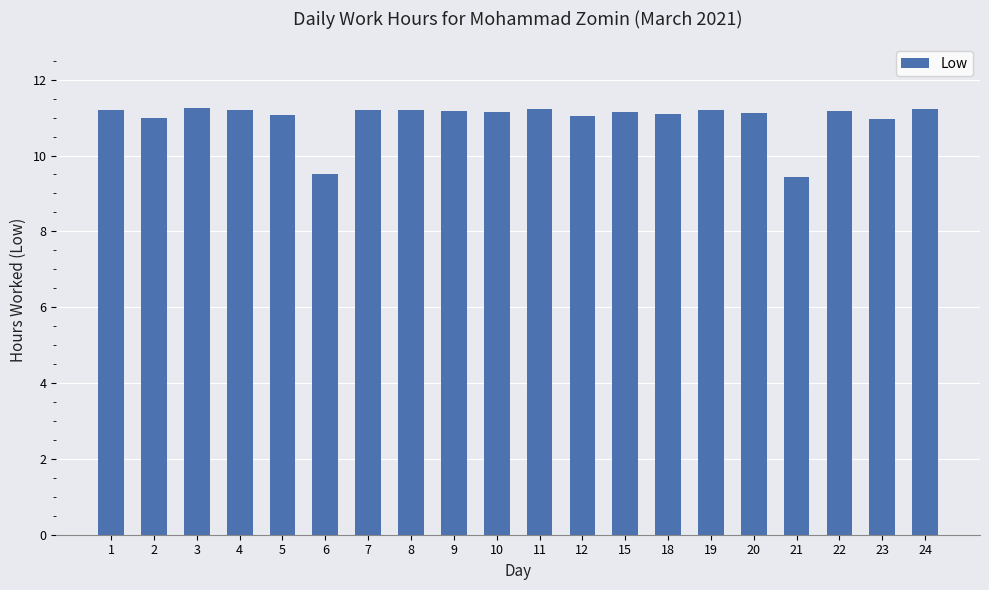

True or false: the data shows 11.2 at 1.

True